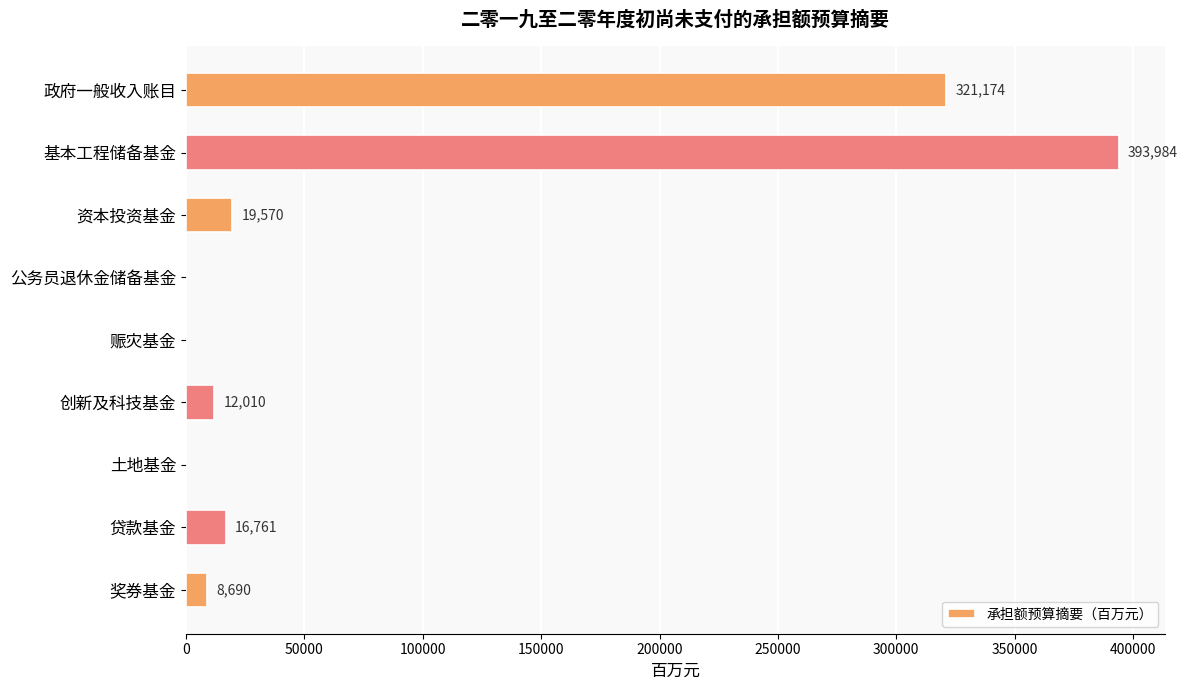

The chart shows a value of 6678 at 资本投资基金. True or false?

False